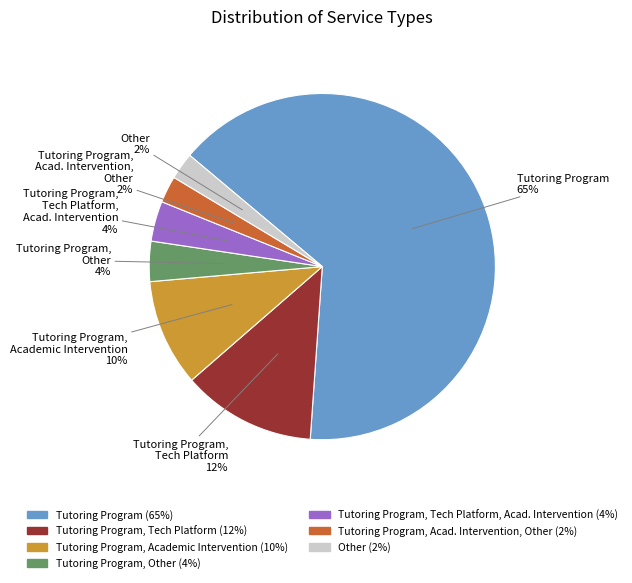

To the nearest percent, what is the average slice percentage?

14%